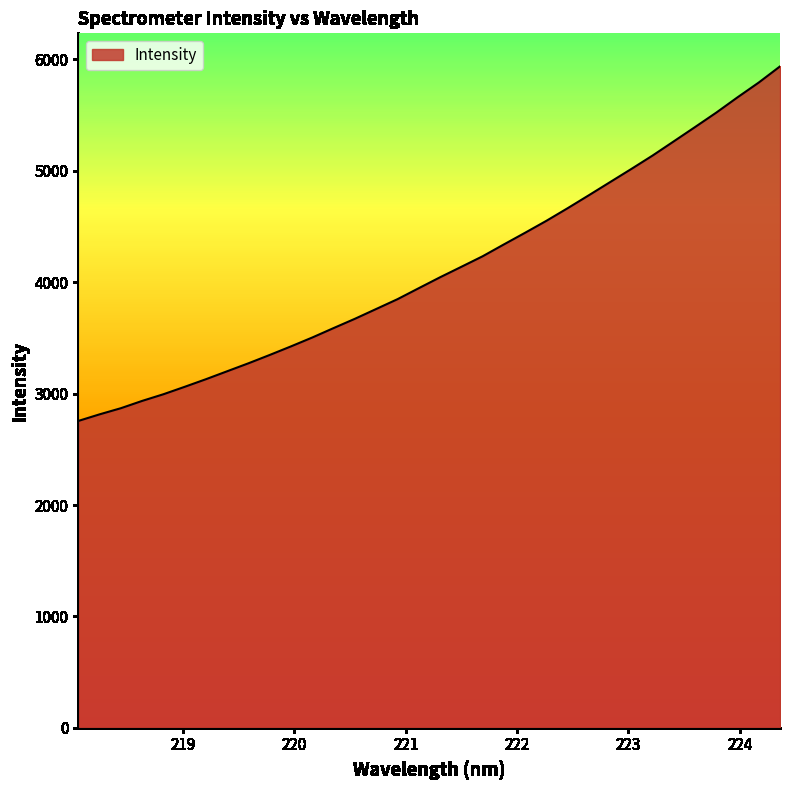

What is the maximum value shown in the chart?

5937.7